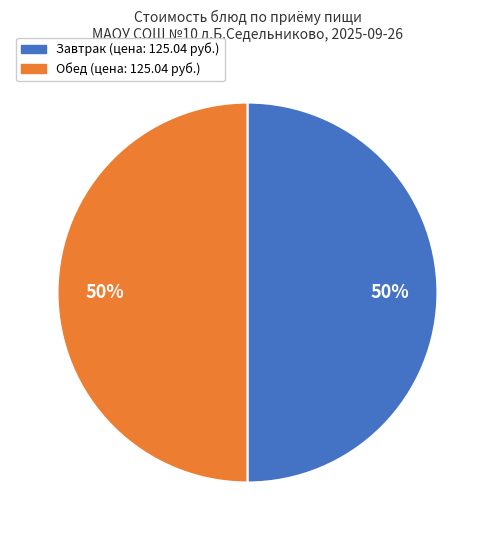

To the nearest percent, what is the average slice percentage?

50%